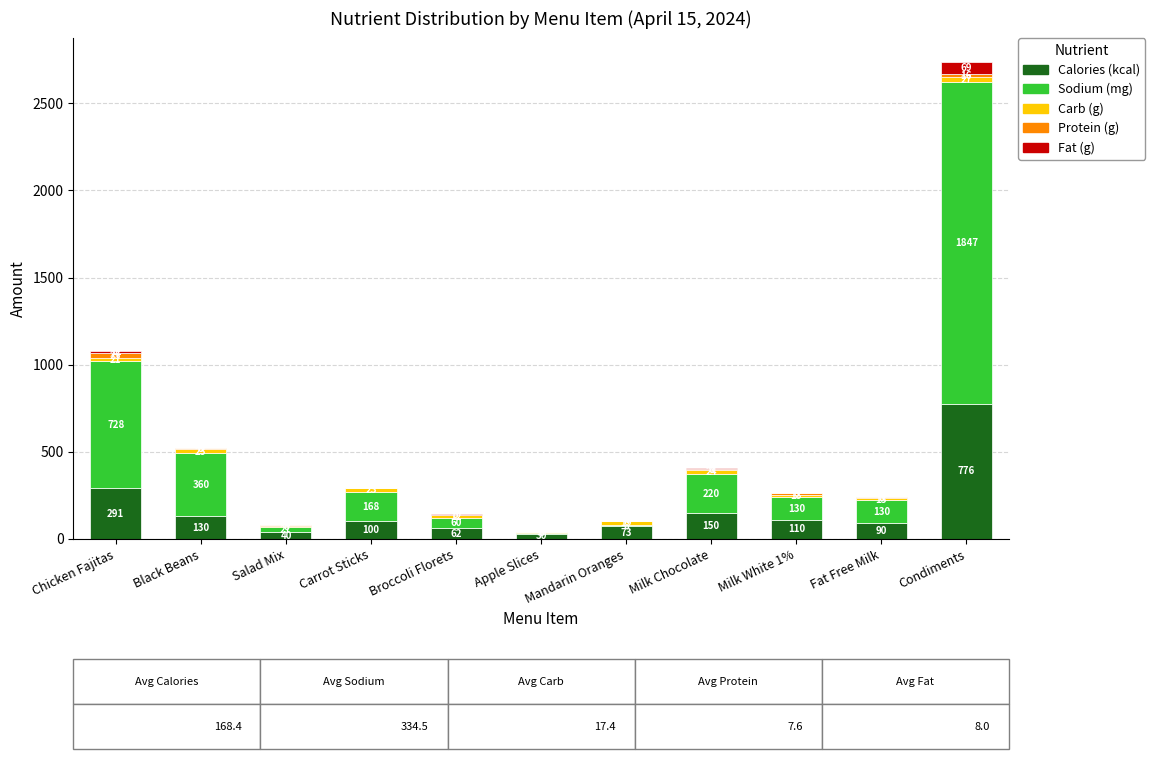

Is it true that Calories (kcal) equals 291.0 at Chicken Fajitas?

True